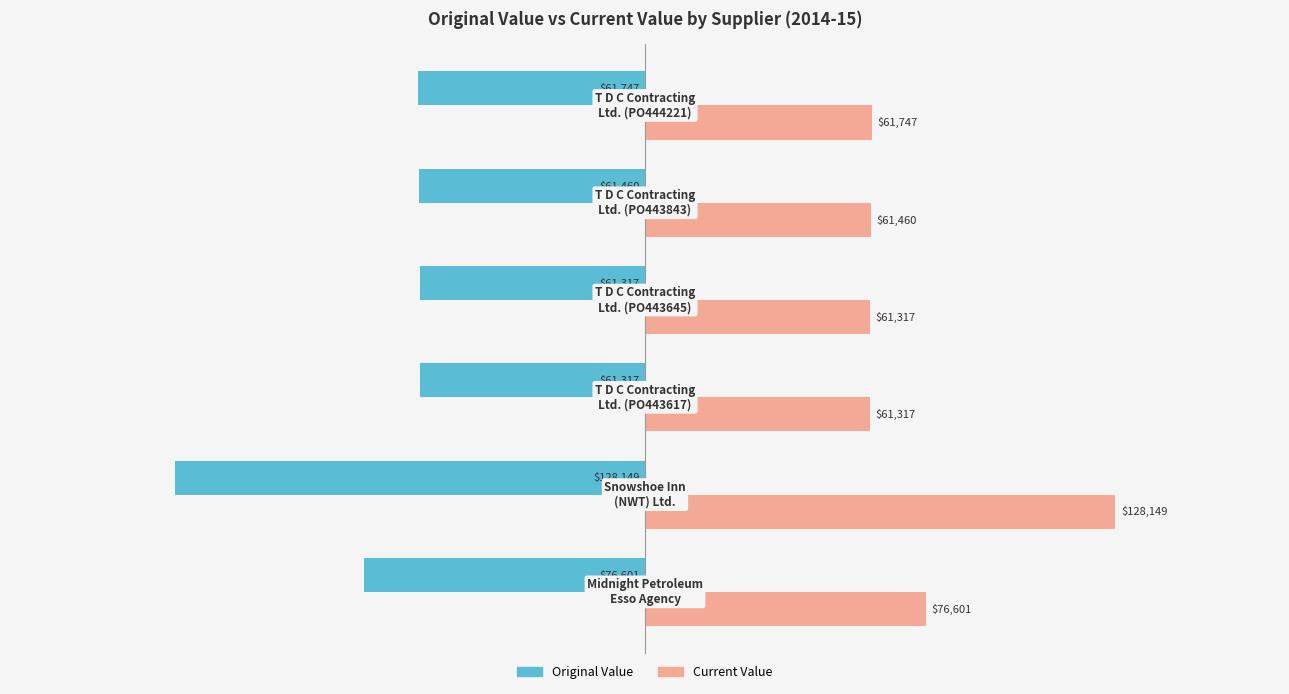

How many data points does each series have?

6